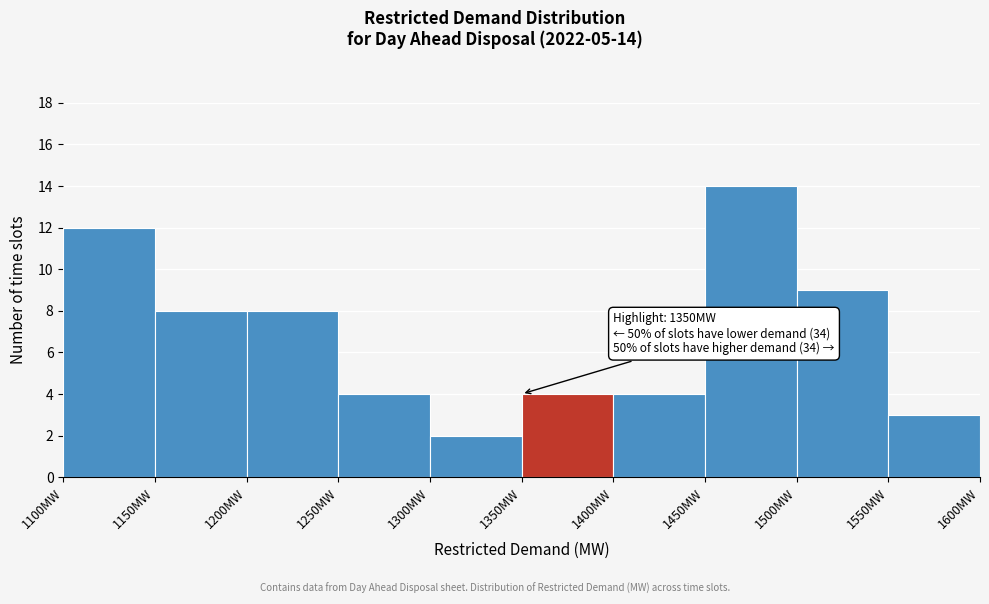

Which range on the x-axis has the tallest bar?

1450 to 1500